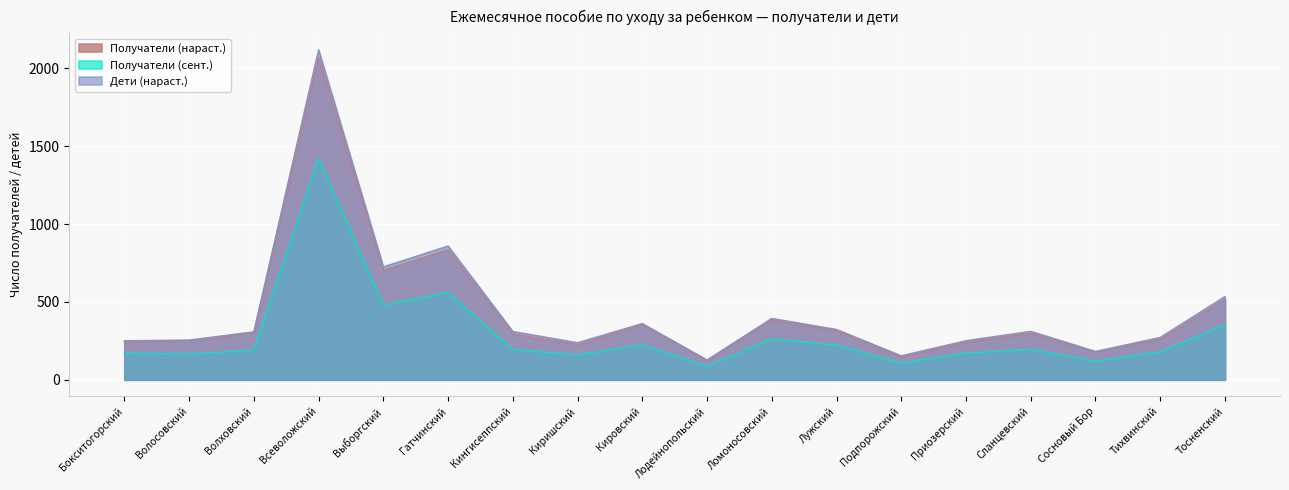

What is the label of the 5th point from the left?

Выборгский